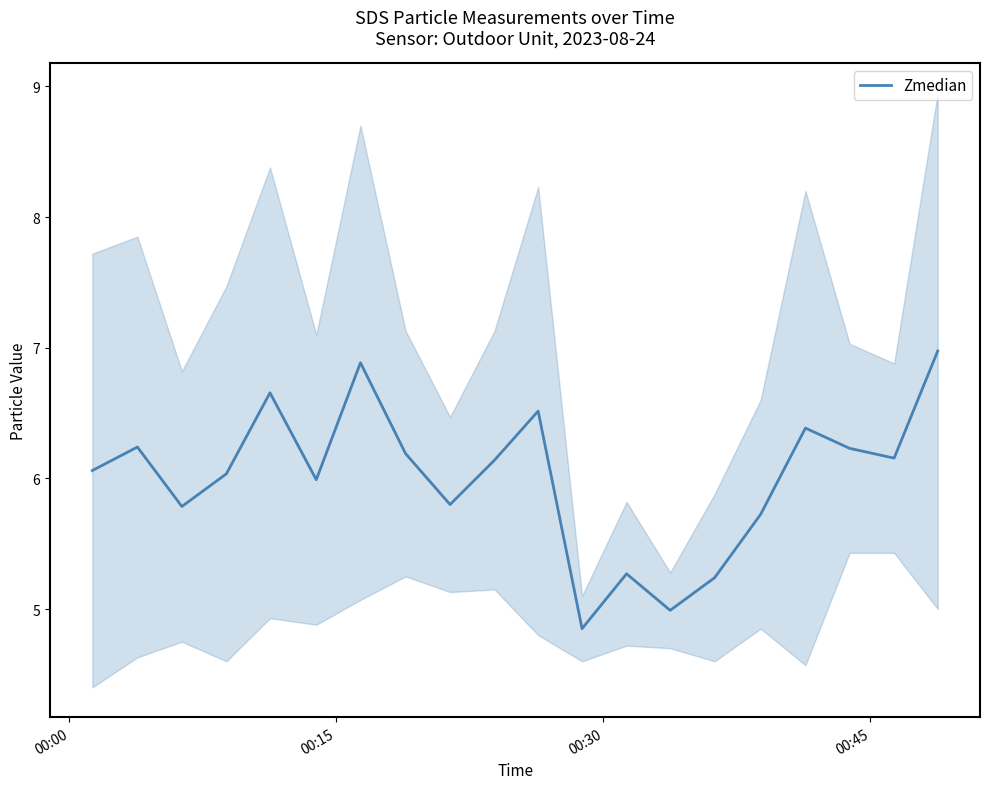

What is the highest value of the Zmedian series?

7.0